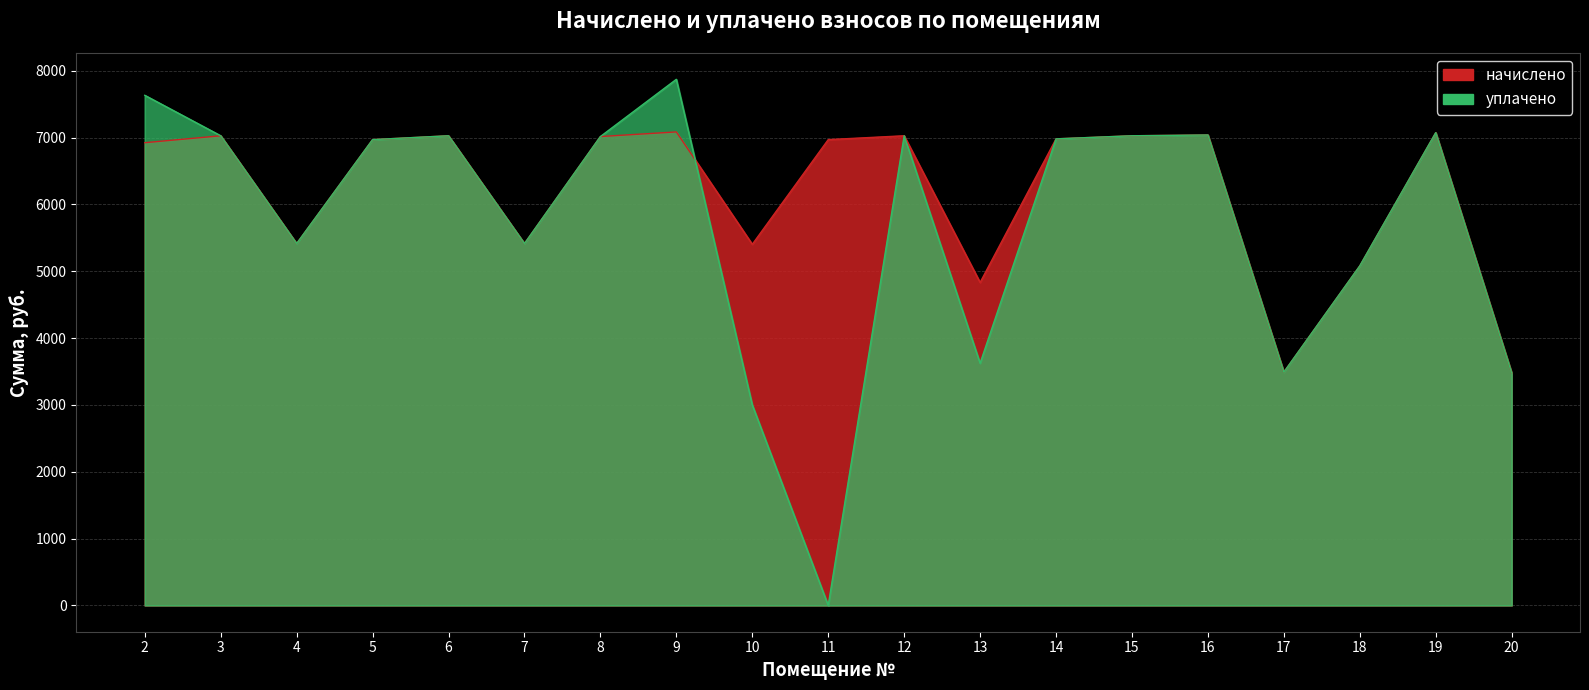

At which category does уплачено reach its first local valley?

4